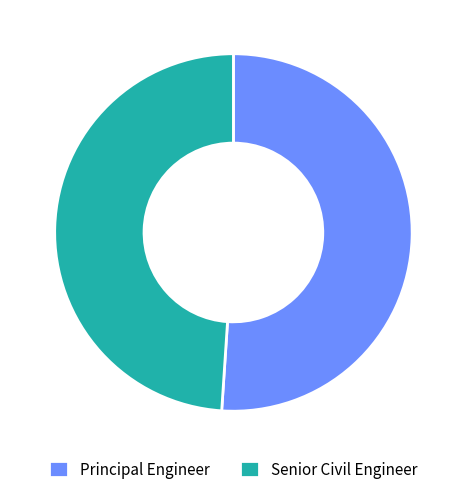

Which category has the biggest portion of the pie?

Principal Engineer